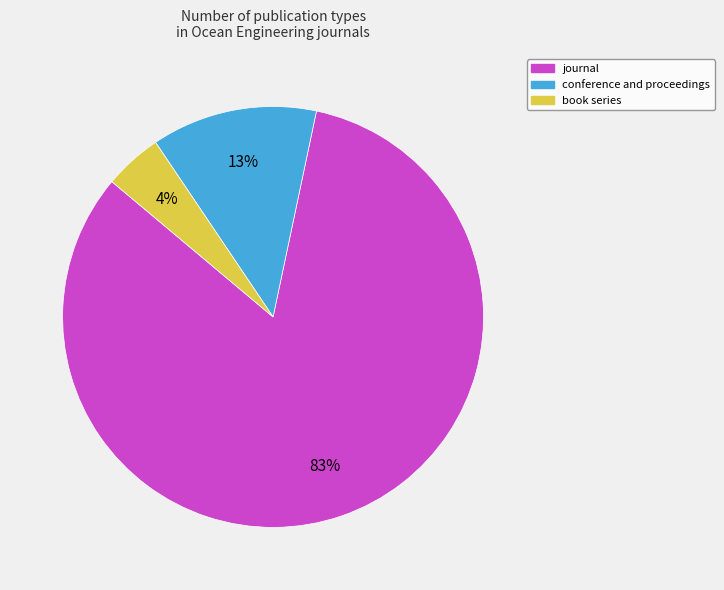

Is the sum of conference and proceedings and book series greater than half?

No